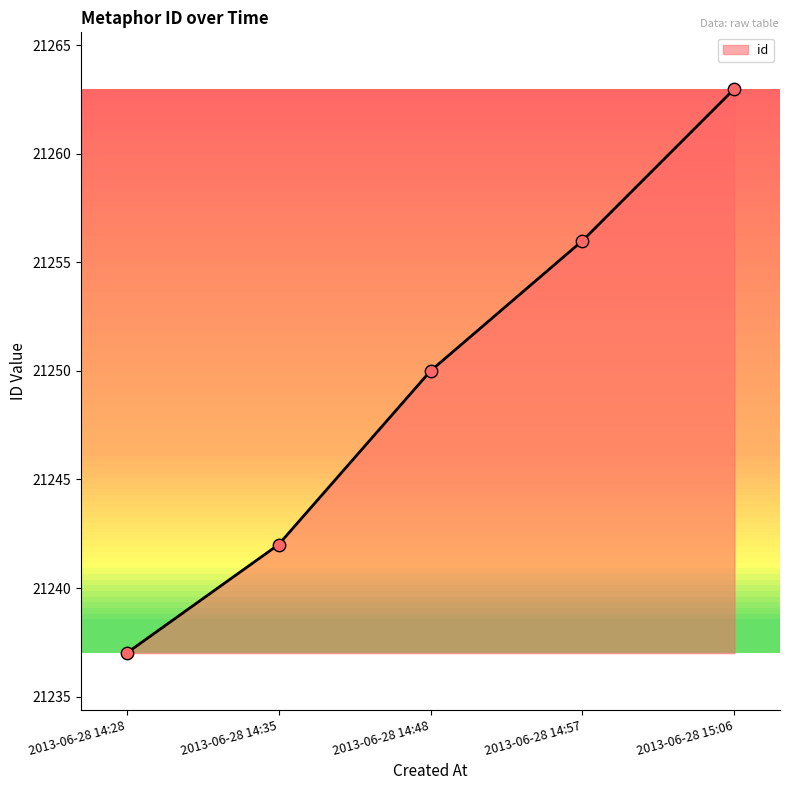

Between 2013-06-28 15:06 and 2013-06-28 14:28, which is larger?

2013-06-28 15:06